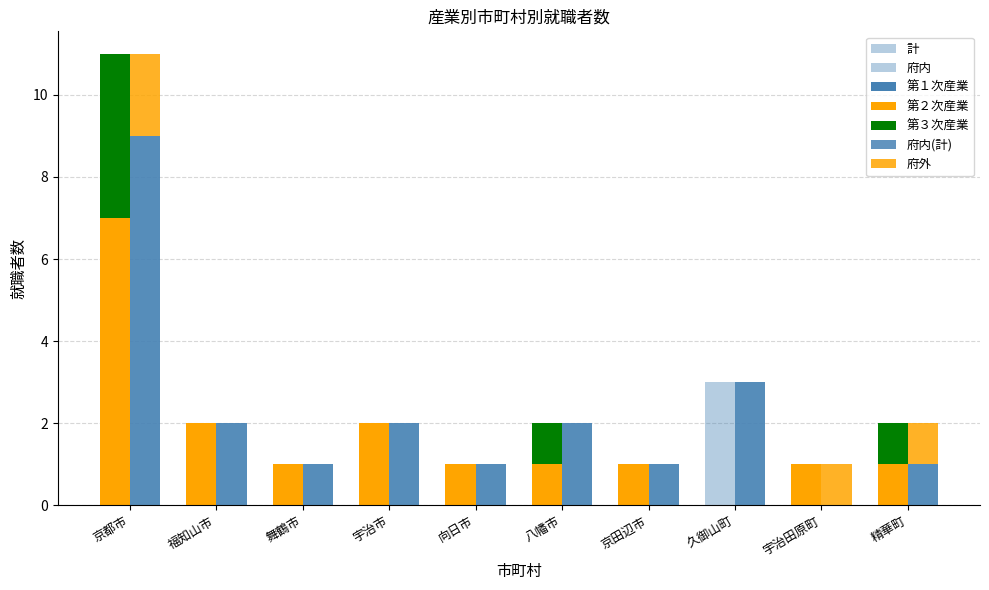

Reading left to right, transcribe all the data shown in this chart.

第２次産業: 7	2	1	2	1	1	1	0	1	1
第３次産業: 4	0	0	0	0	1	0	0	0	1